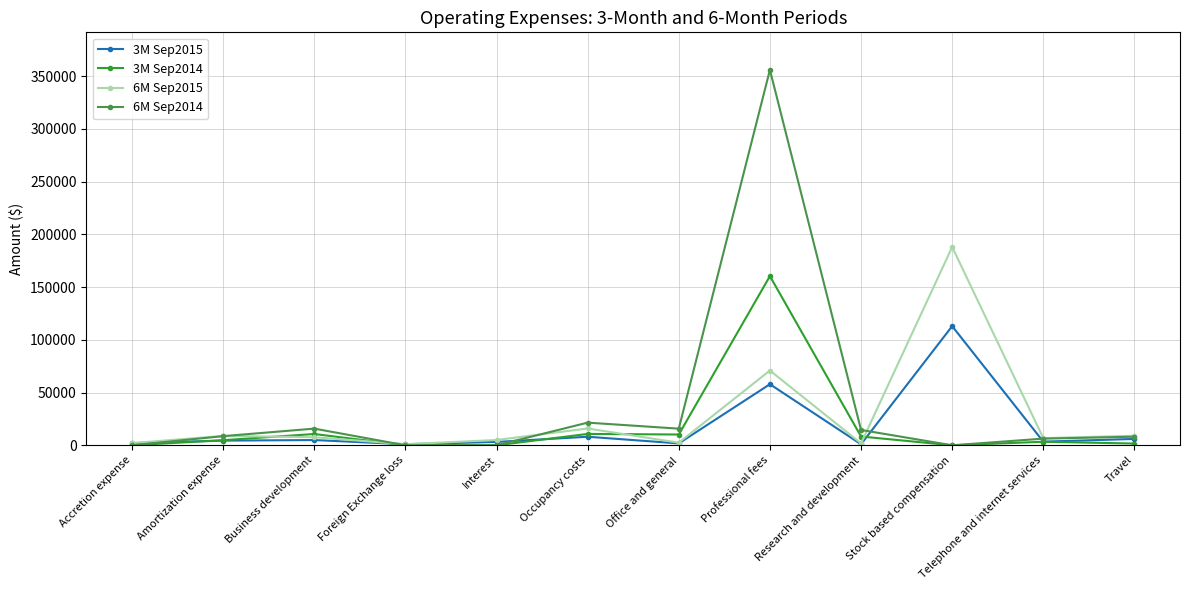

Where does the 6M Sep2015 series first go above 7665?

Amortization expense